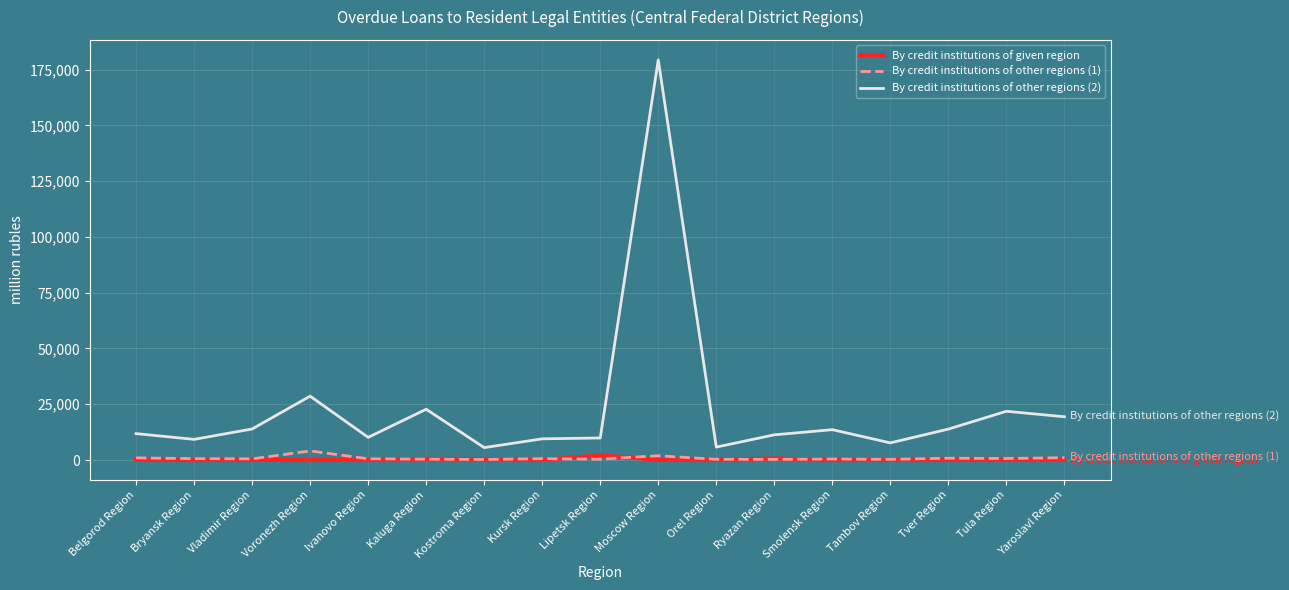

The value of By credit institutions of other regions (2) at Vladimir Region is 23247. True or false?

False